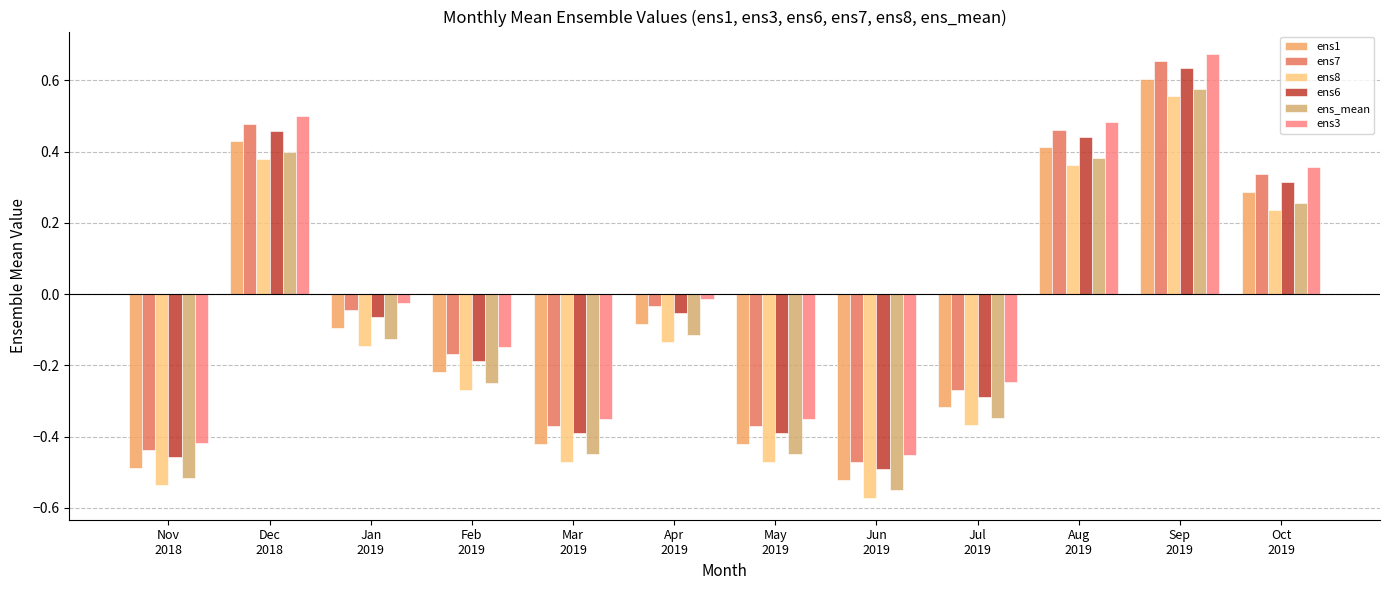

Which has a higher value, Feb
2019 or Nov
2018?

Feb
2019